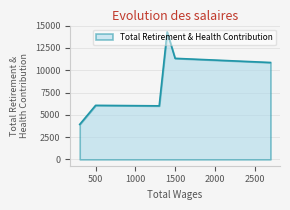

What is the approximate value at 500.0, to the nearest 10?

6060